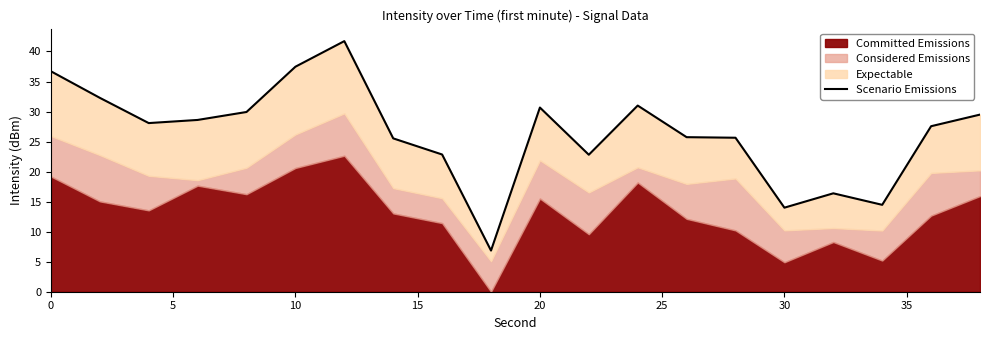

True or false: the data shows 17.7 at 30.

False